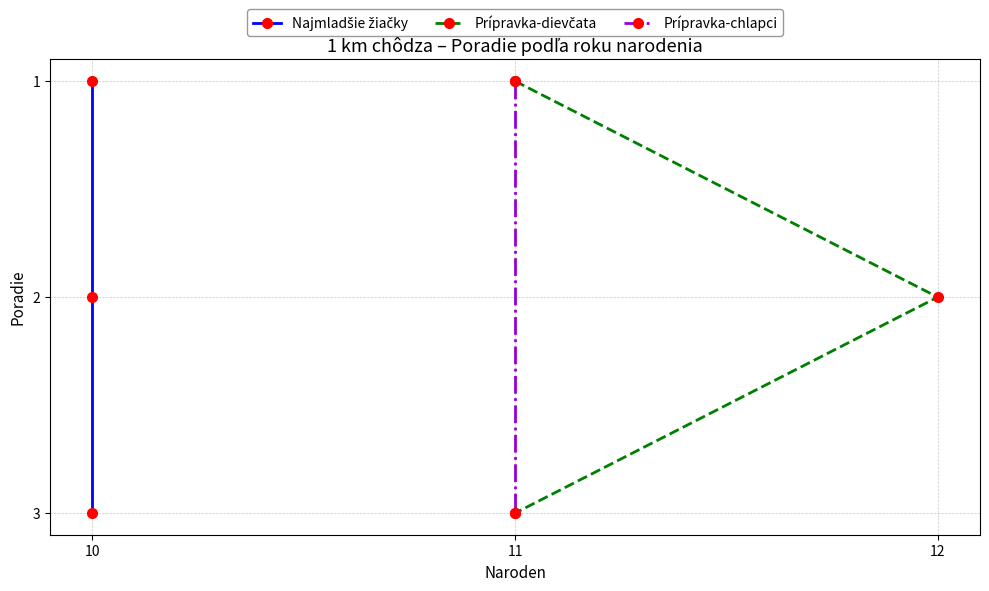

Which series changed the most between 10 and 11?

Najmladšie žiačky